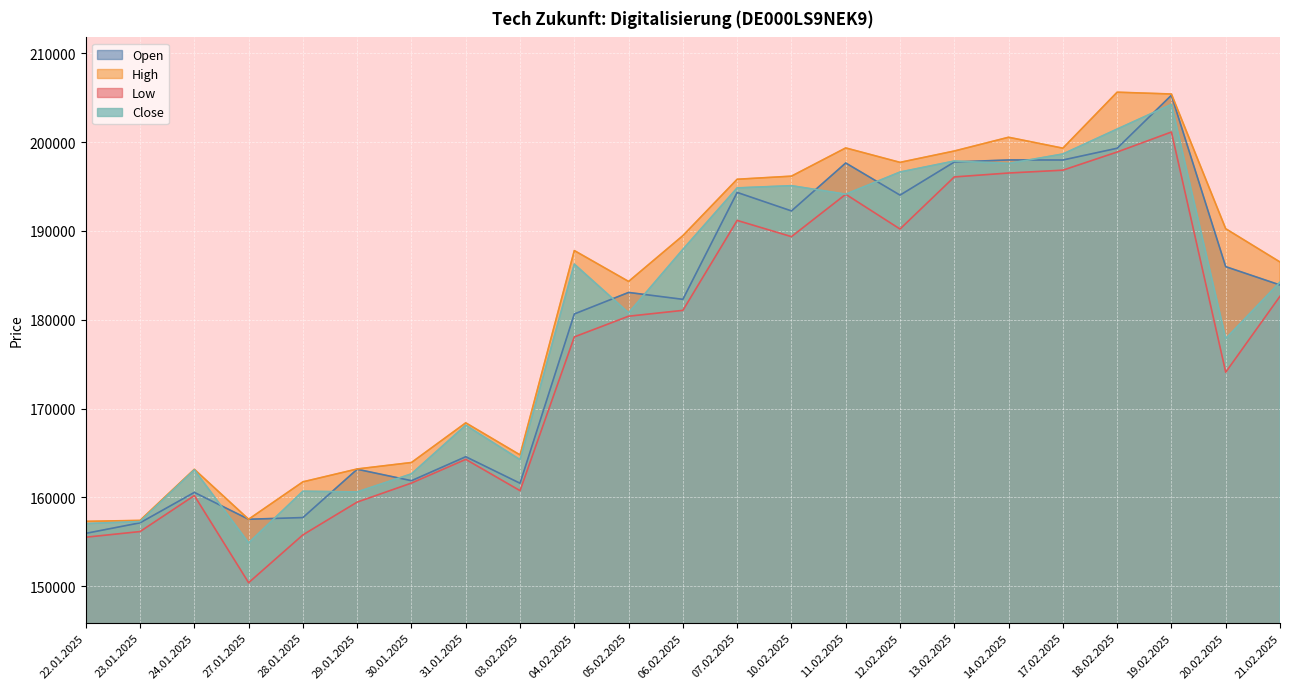

At which category is the sum across all series the highest?

19.02.2025